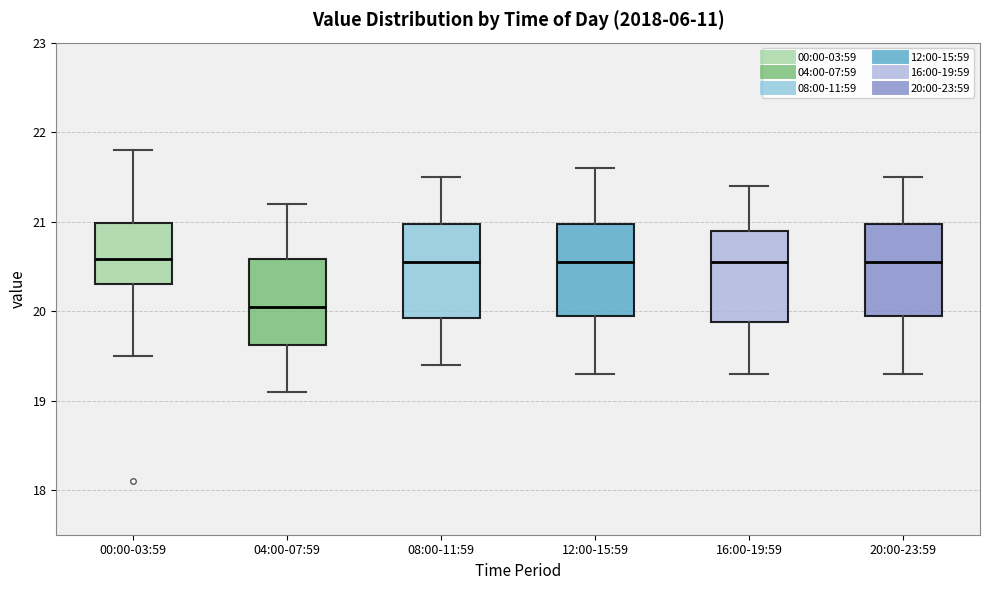

Reading left to right, transcribe this box plot: for each box, give where its median line is, the range the box spans, and where its two whiskers end, as read against the y-axis. The values are not printed on the chart, so give them approximately, as read against the axis.

00:00-03:59: median 20.6, box 20.3 to 21.0, whiskers 19.5 to 21.8
04:00-07:59: median 20.1, box 19.6 to 20.6, whiskers 19.1 to 21.2
08:00-11:59: median 20.6, box 19.9 to 21.0, whiskers 19.4 to 21.5
12:00-15:59: median 20.6, box 20.0 to 21.0, whiskers 19.3 to 21.6
16:00-19:59: median 20.6, box 19.9 to 20.9, whiskers 19.3 to 21.4
20:00-23:59: median 20.6, box 20.0 to 21.0, whiskers 19.3 to 21.5